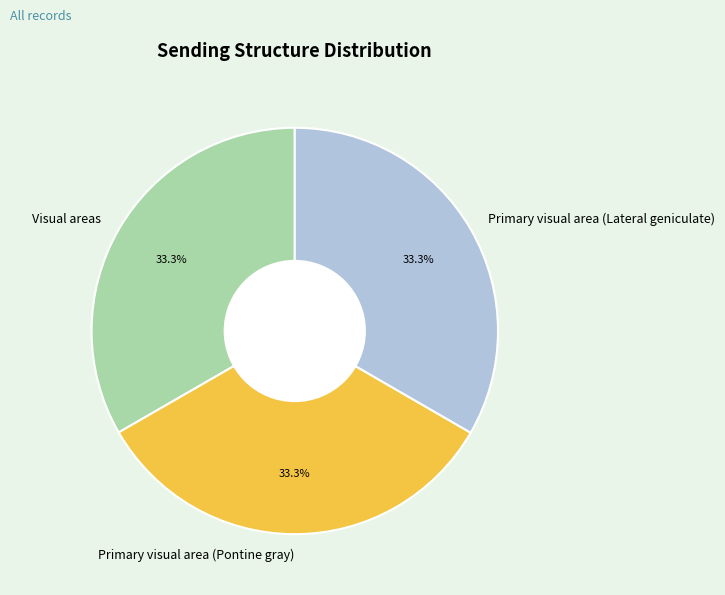

Combined, do Primary visual area (Lateral geniculate) and Visual areas account for over 50%?

Yes